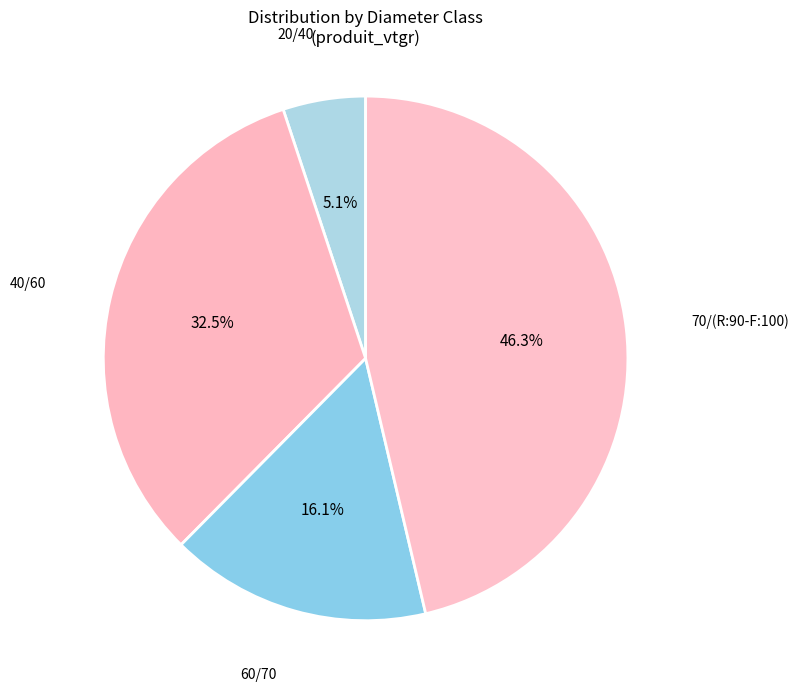

What portion of the pie excludes 20/40?

94.9%